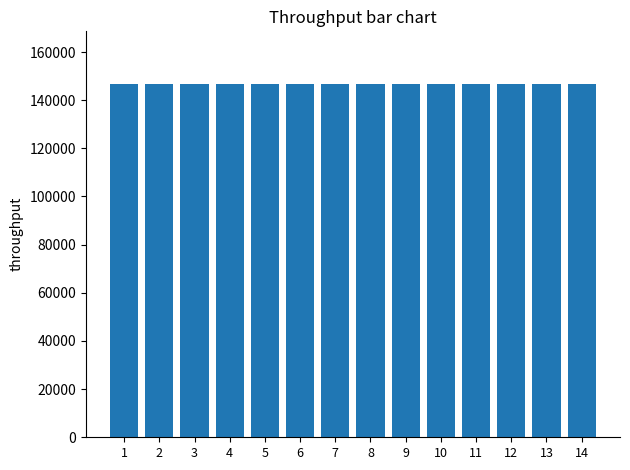

What is the ratio of the value at 12 to the value at 2?

1.0